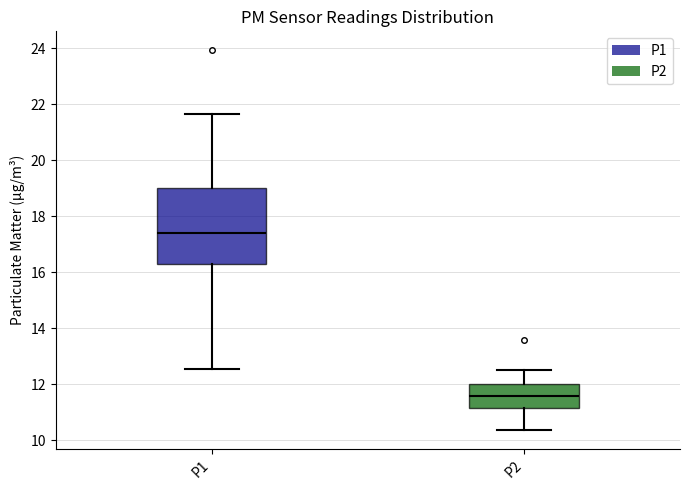

Reading left to right, read every box against the y-axis: the position of its median line, the range the box covers, and the ends of its whiskers. The values are not printed on the chart, so give them approximately, as read against the axis.

P1: median 17.4, box 16.2 to 19.0, whiskers 12.6 to 21.6
P2: median 11.6, box 11.2 to 12.0, whiskers 10.4 to 12.6